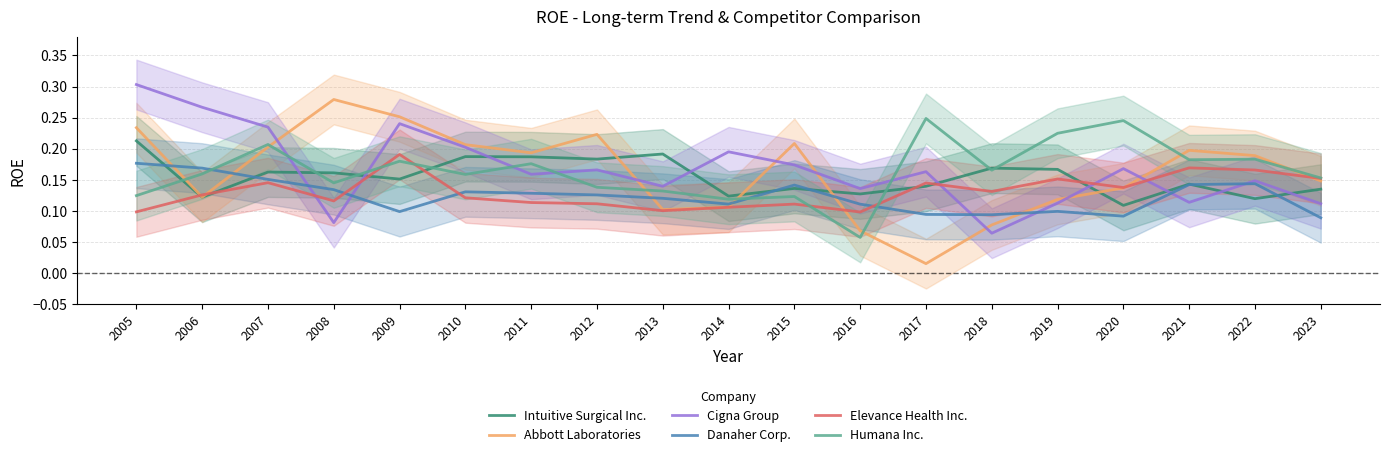

Is it true that Humana Inc. equals 0.1 at 2005?

False